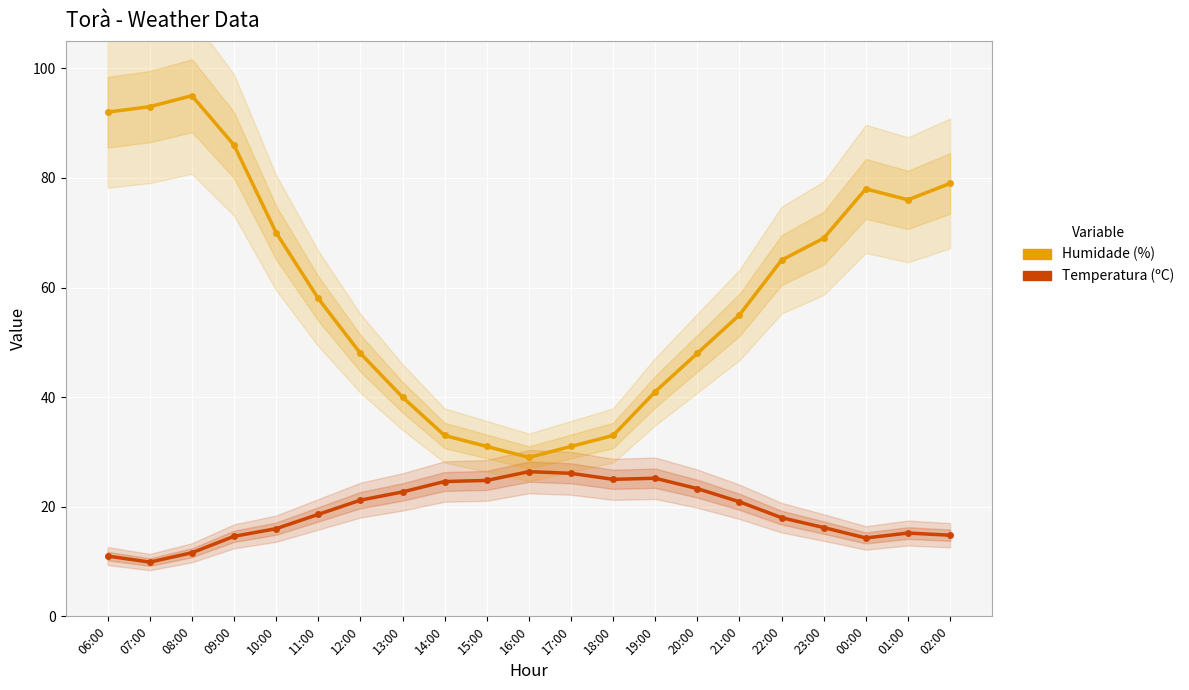

Which category has the lowest value in the Humidade (%) series?

16:00